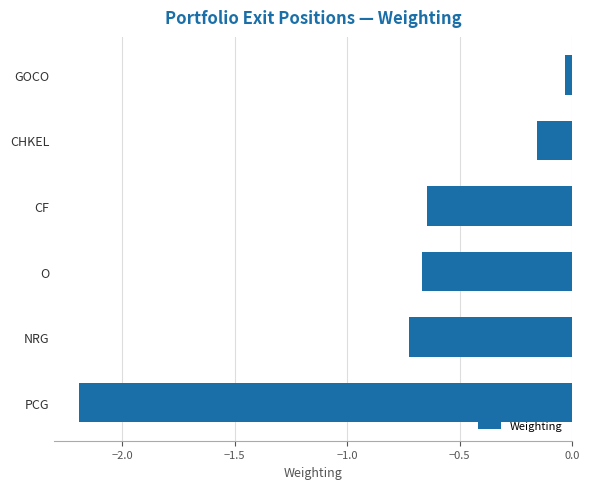

Rank the categories by value from highest to lowest.

GOCO, CHKEL, CF, O, NRG, PCG